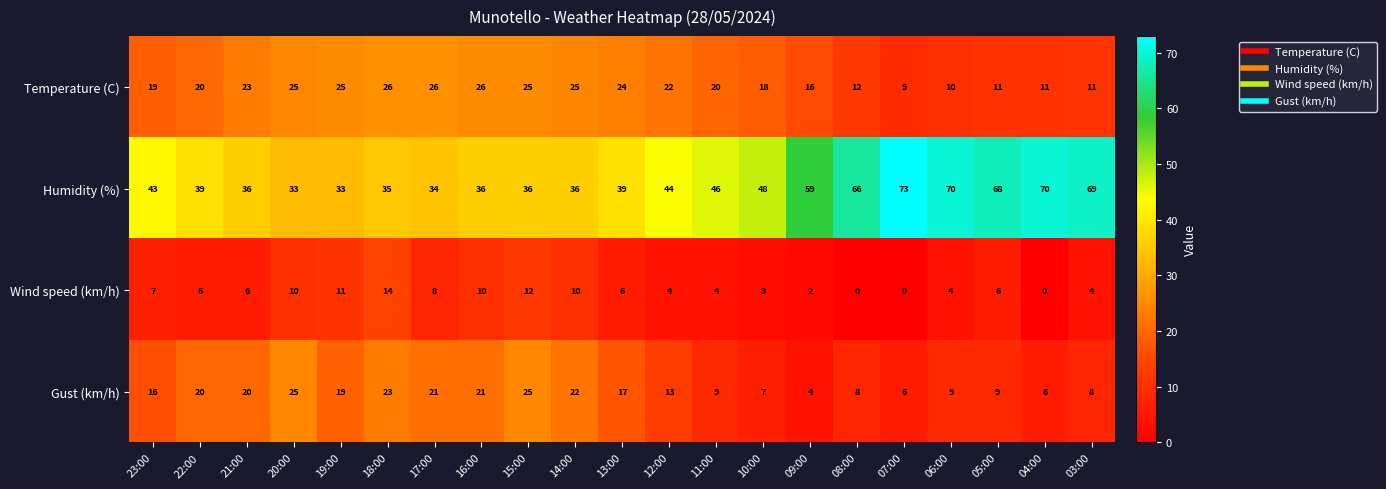

Count the number of data series in this chart.

4